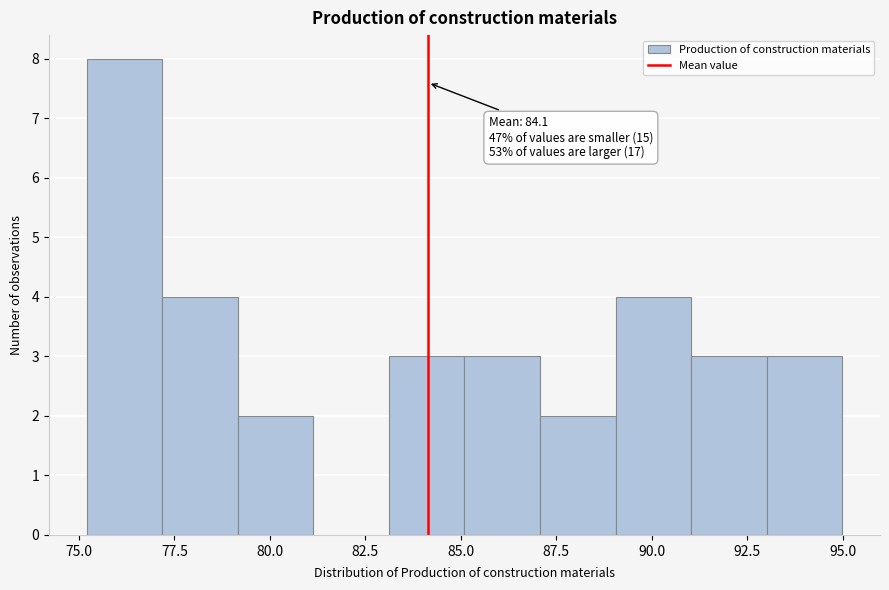

Read against the x-axis, roughly where is the centre of the tallest bar?

76.0